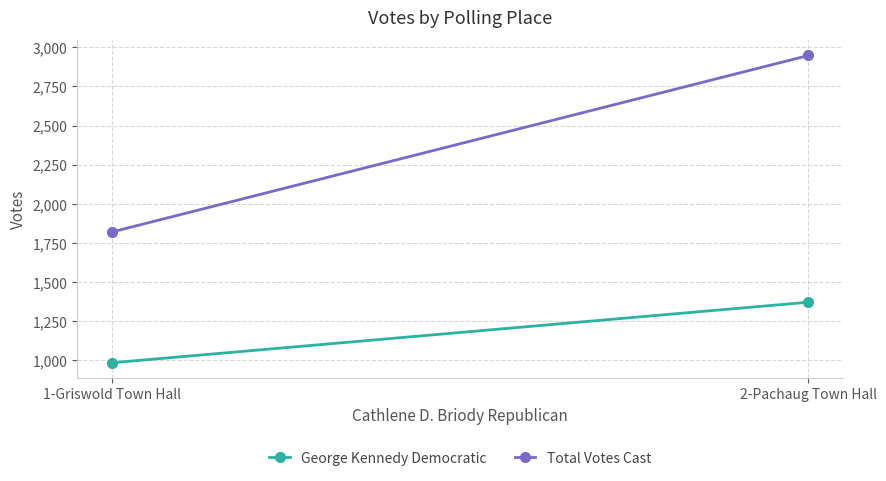

What are all the series names shown in the legend?

George Kennedy Democratic, Total Votes Cast